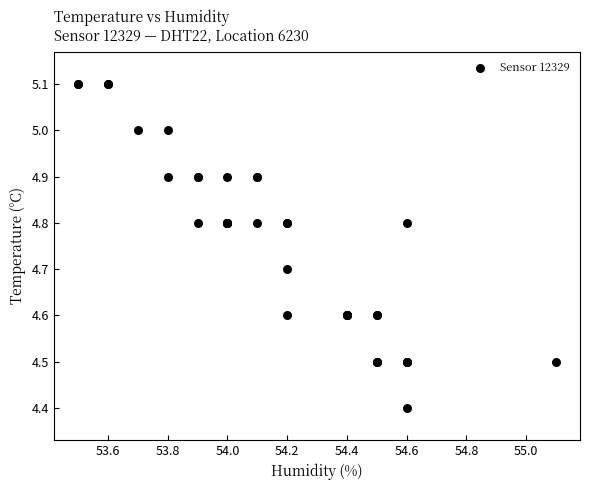

What Y value in the scatter plot is closest to 4?

4.4